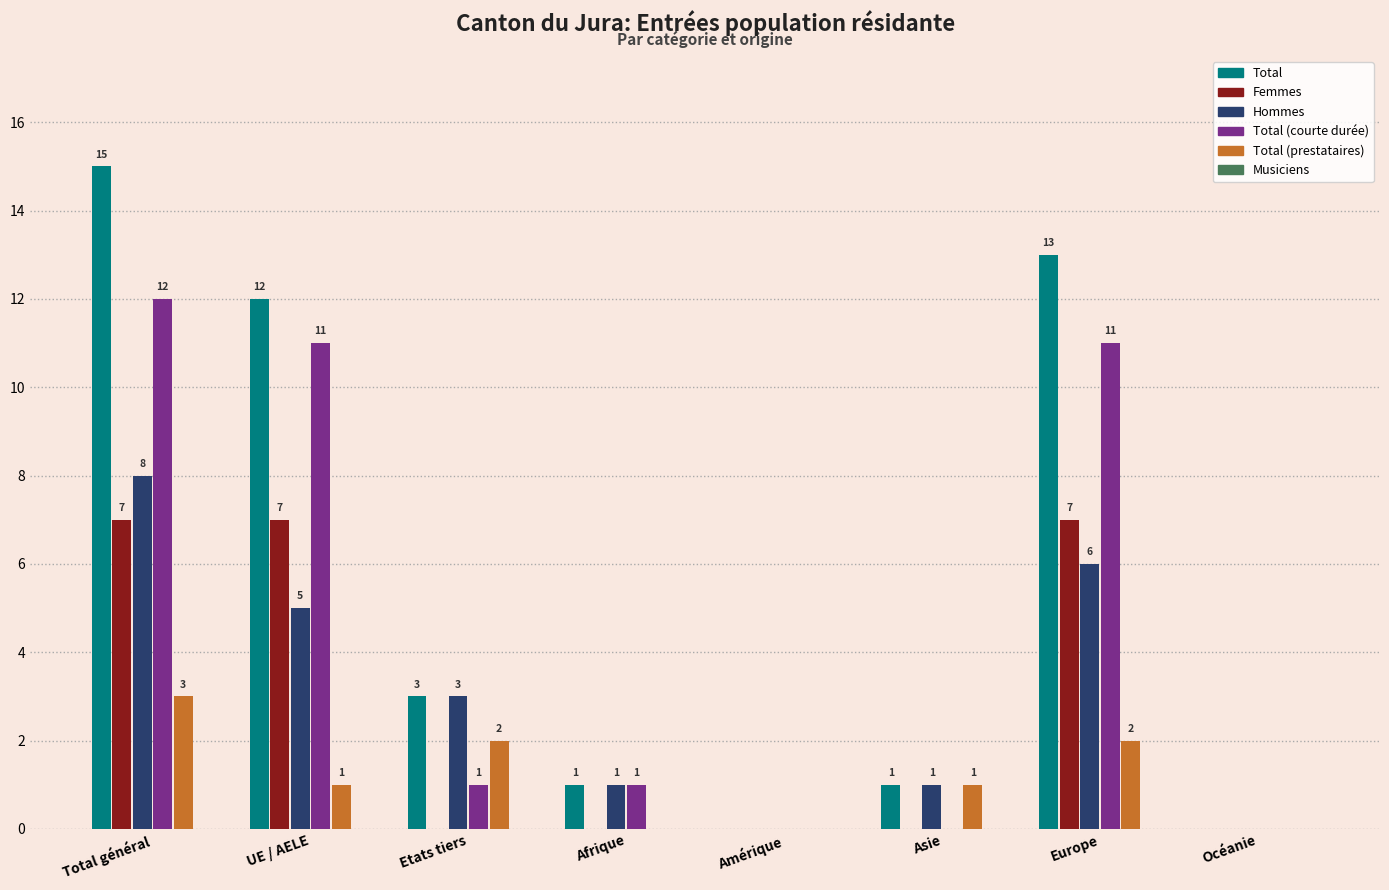

How many positive values does the Femmes series have?

3